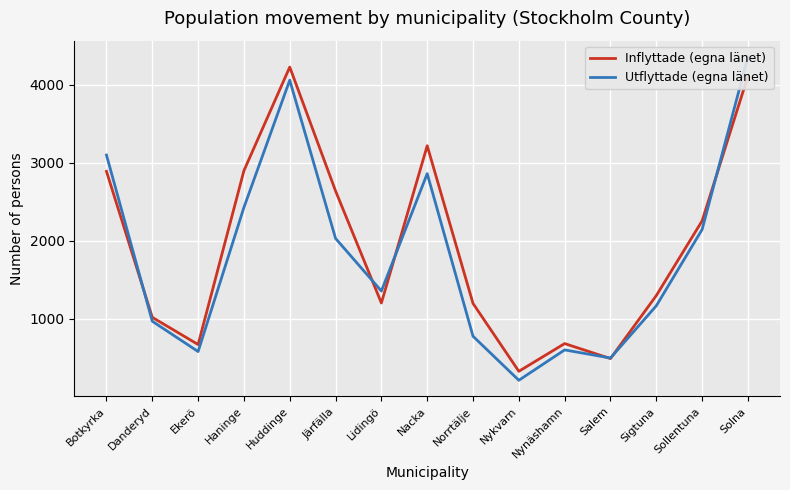

In Utflyttade (egna länet), how many points are higher than both neighbors (excluding endpoints)?

3